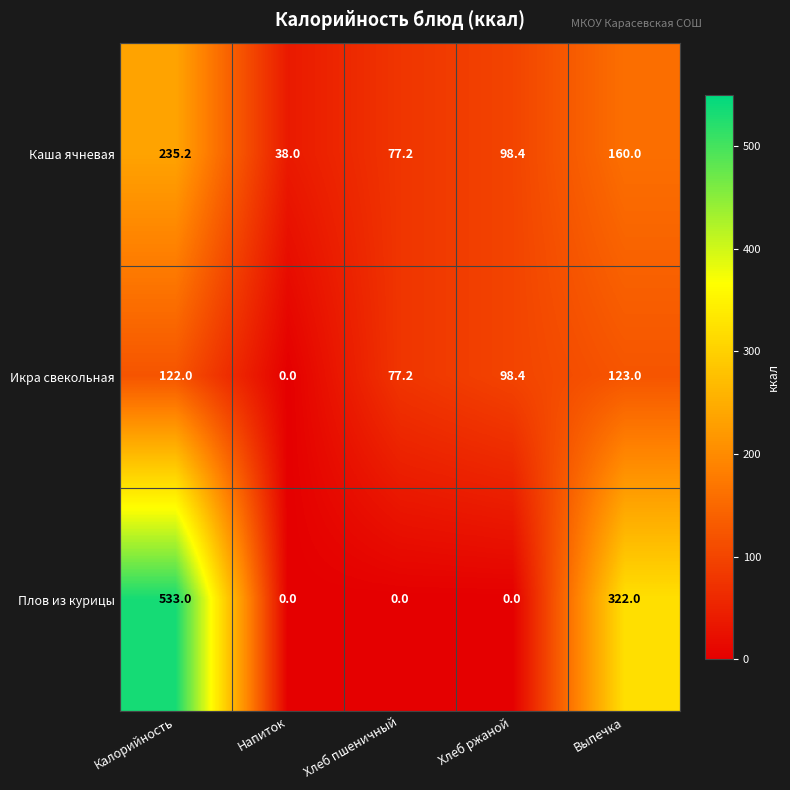

Reading left to right, extract all data points from this chart.

Каша ячневая: 235.2	38.0	77.2	98.4	160.0
Икра свекольная: 122.0	0.0	77.2	98.4	123.0
Плов из курицы: 533.0	0.0	0.0	0.0	322.0